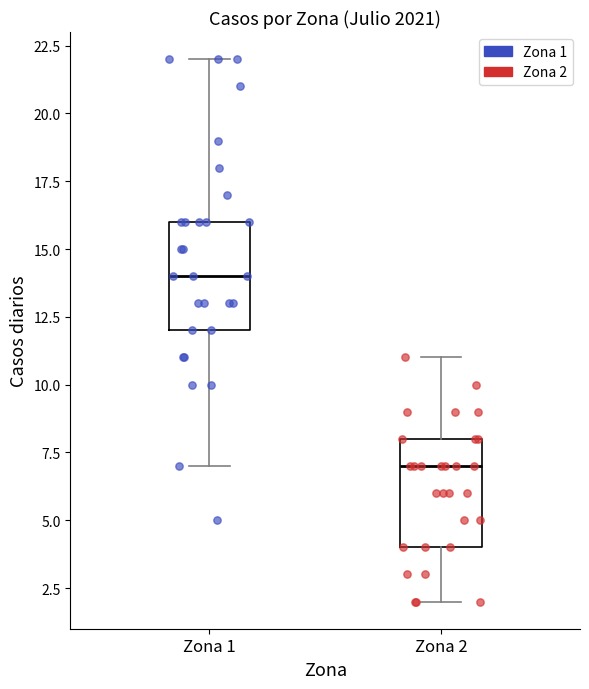

Reading left to right, transcribe this box plot: for each box, give where its median line is, the range the box spans, and where its two whiskers end, as read against the y-axis. The values are not printed on the chart, so give them approximately, as read against the axis.

Zona 1: median 14, box 12 to 16, whiskers 7 to 22
Zona 2: median 7, box 4 to 8, whiskers 2 to 11